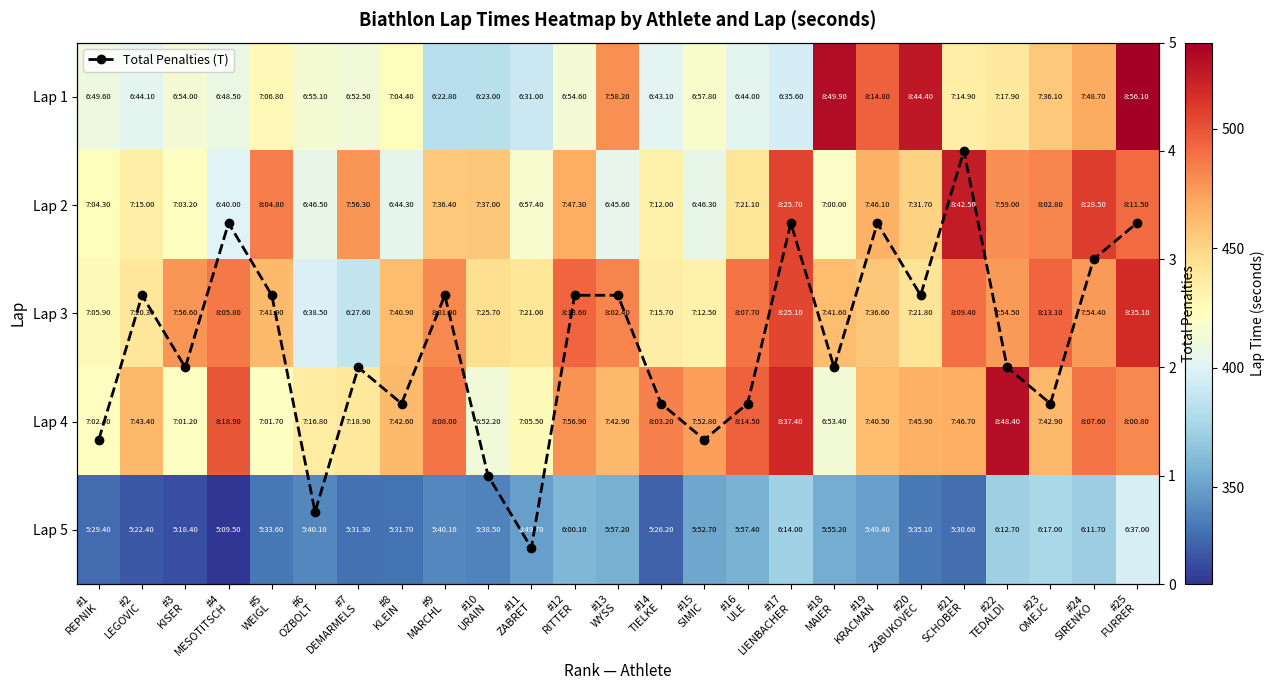

Is it true that Lap 5 equals 338.5 at #10 URAIN?

True